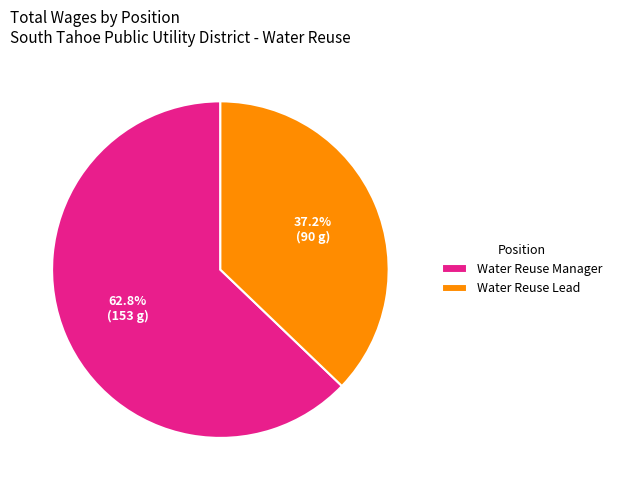

How many slices are in this pie chart?

2